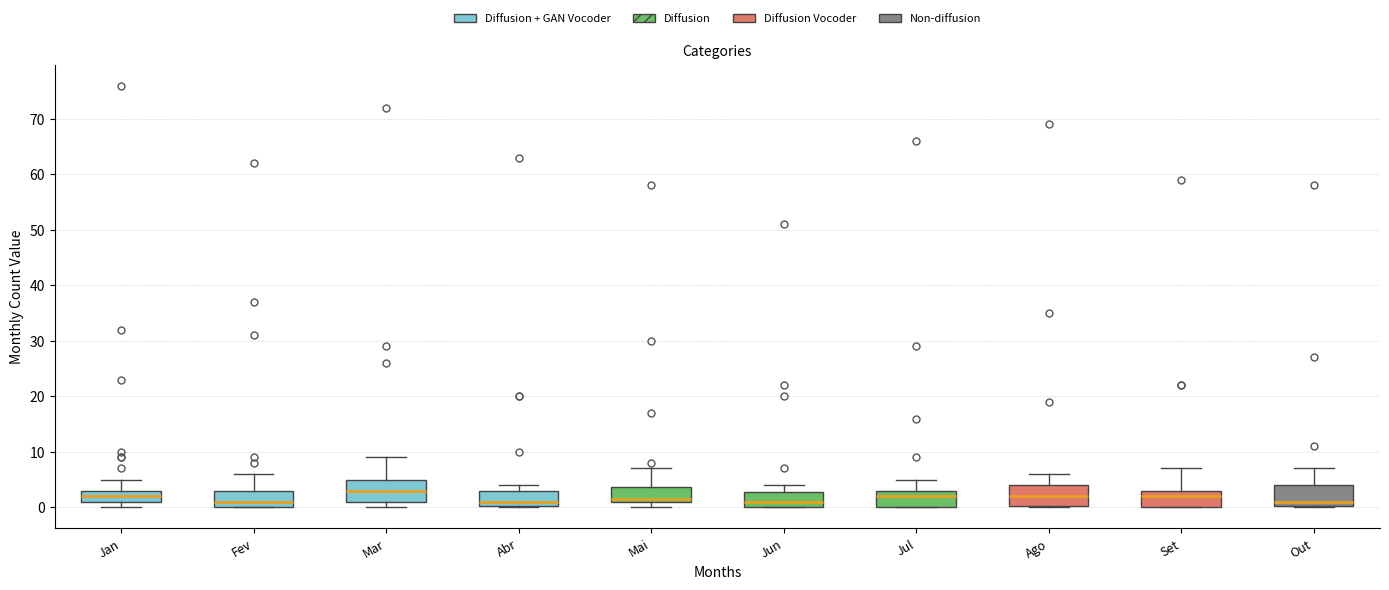

Where does the upper whisker of the box for Set end on the y-axis? The values are not printed on the chart, so give them approximately, as read against the axis.

7